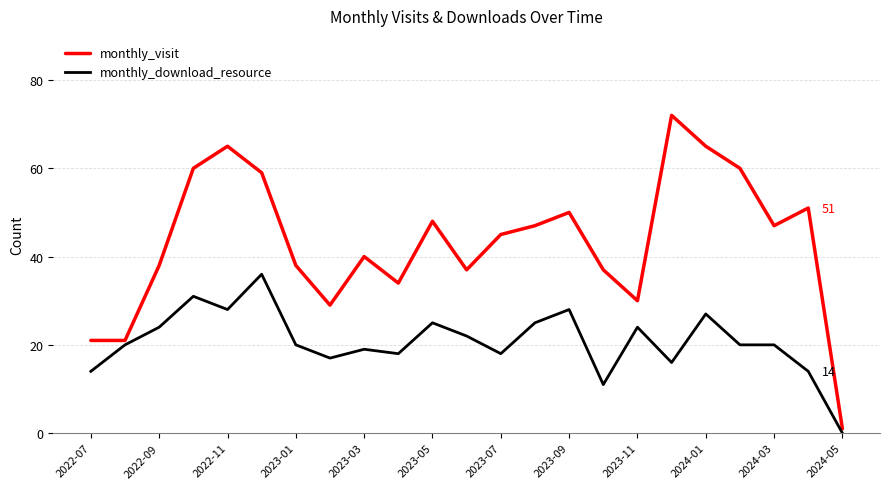

Which series has the widest spread of values?

monthly_visit